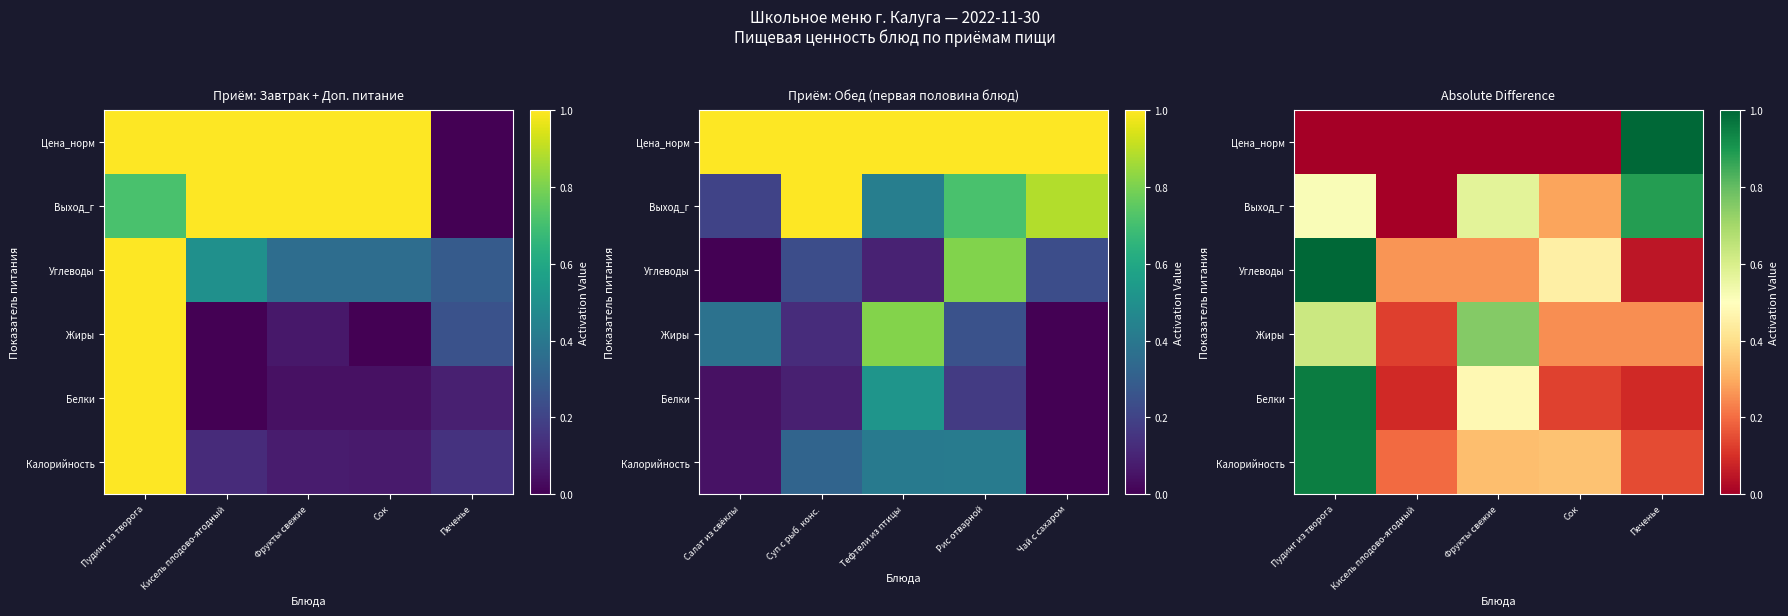

What is the difference between the maximum and minimum values in the Белки series?

0.9